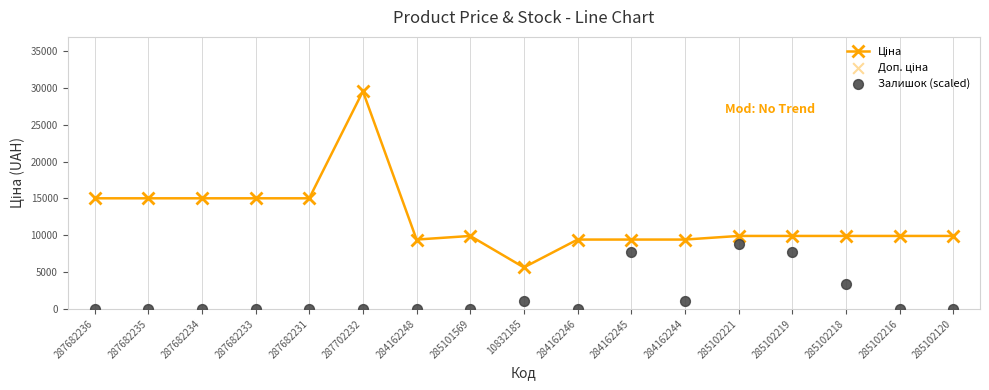

At which category is the sum across all series the highest?

287702232